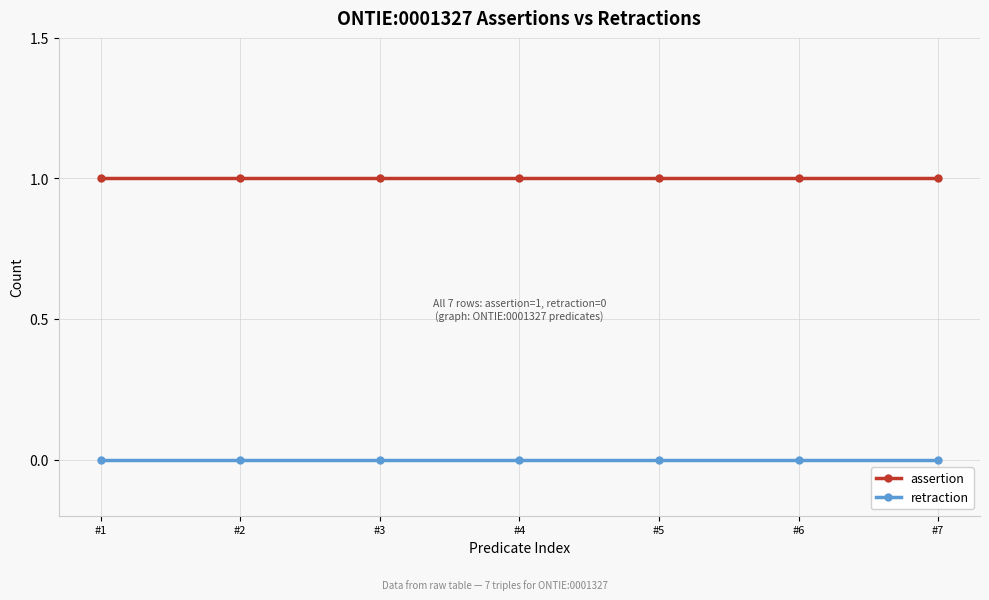

What is the value of the assertion point at the 4th from the left?

1